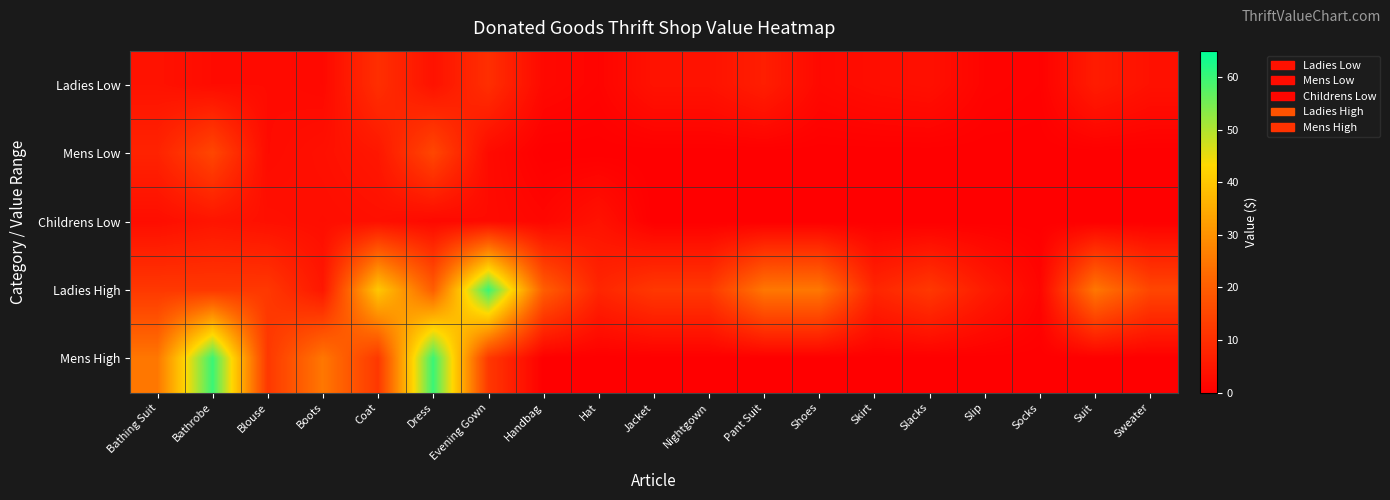

Reading left to right, transcribe all the data shown in this chart.

Ladies Low: Bathing Suit=4.0	Bathrobe=2.5	Blouse=2.5	Boots=2.0	Coat=10.0	Dress=4.0	Evening Gown=10.0	Handbag=2.0	Hat=1.0	Jacket=4.0	Nightgown=4.0	Pant Suit=6.5	Shoes=2.0	Skirt=3.0	Slacks=3.5	Slip=1.0	Socks=0.5	Suit=6.0	Sweater=3.8
Mens Low: Bathing Suit=7.5	Bathrobe=15.0	Blouse=2.5	Boots=3.5	Coat=5.0	Dress=15.0	Evening Gown=2.5	Handbag=0.0	Hat=0.0	Jacket=0.0	Nightgown=0.0	Pant Suit=0.0	Shoes=0.0	Skirt=0.0	Slacks=0.0	Slip=0.0	Socks=0.0	Suit=0.0	Sweater=0.0
Childrens Low: Bathing Suit=3.0	Bathrobe=4.5	Blouse=3.5	Boots=3.0	Coat=3.5	Dress=2.0	Evening Gown=2.5	Handbag=1.5	Hat=4.0	Jacket=0.0	Nightgown=0.0	Pant Suit=0.0	Shoes=0.0	Skirt=0.0	Slacks=0.0	Slip=0.0	Socks=0.0	Suit=0.0	Sweater=0.0
Ladies High: Bathing Suit=12.0	Bathrobe=12.0	Blouse=12.0	Boots=5.0	Coat=40.0	Dress=20.0	Evening Gown=60.0	Handbag=20.0	Hat=8.0	Jacket=12.0	Nightgown=12.0	Pant Suit=25.0	Shoes=25.0	Skirt=8.0	Slacks=12.0	Slip=6.0	Socks=1.2	Suit=25.0	Sweater=15.0
Mens High: Bathing Suit=25.0	Bathrobe=60.0	Blouse=12.0	Boots=25.0	Coat=12.0	Dress=60.0	Evening Gown=12.0	Handbag=0.0	Hat=0.0	Jacket=0.0	Nightgown=0.0	Pant Suit=0.0	Shoes=0.0	Skirt=0.0	Slacks=0.0	Slip=0.0	Socks=0.0	Suit=0.0	Sweater=0.0